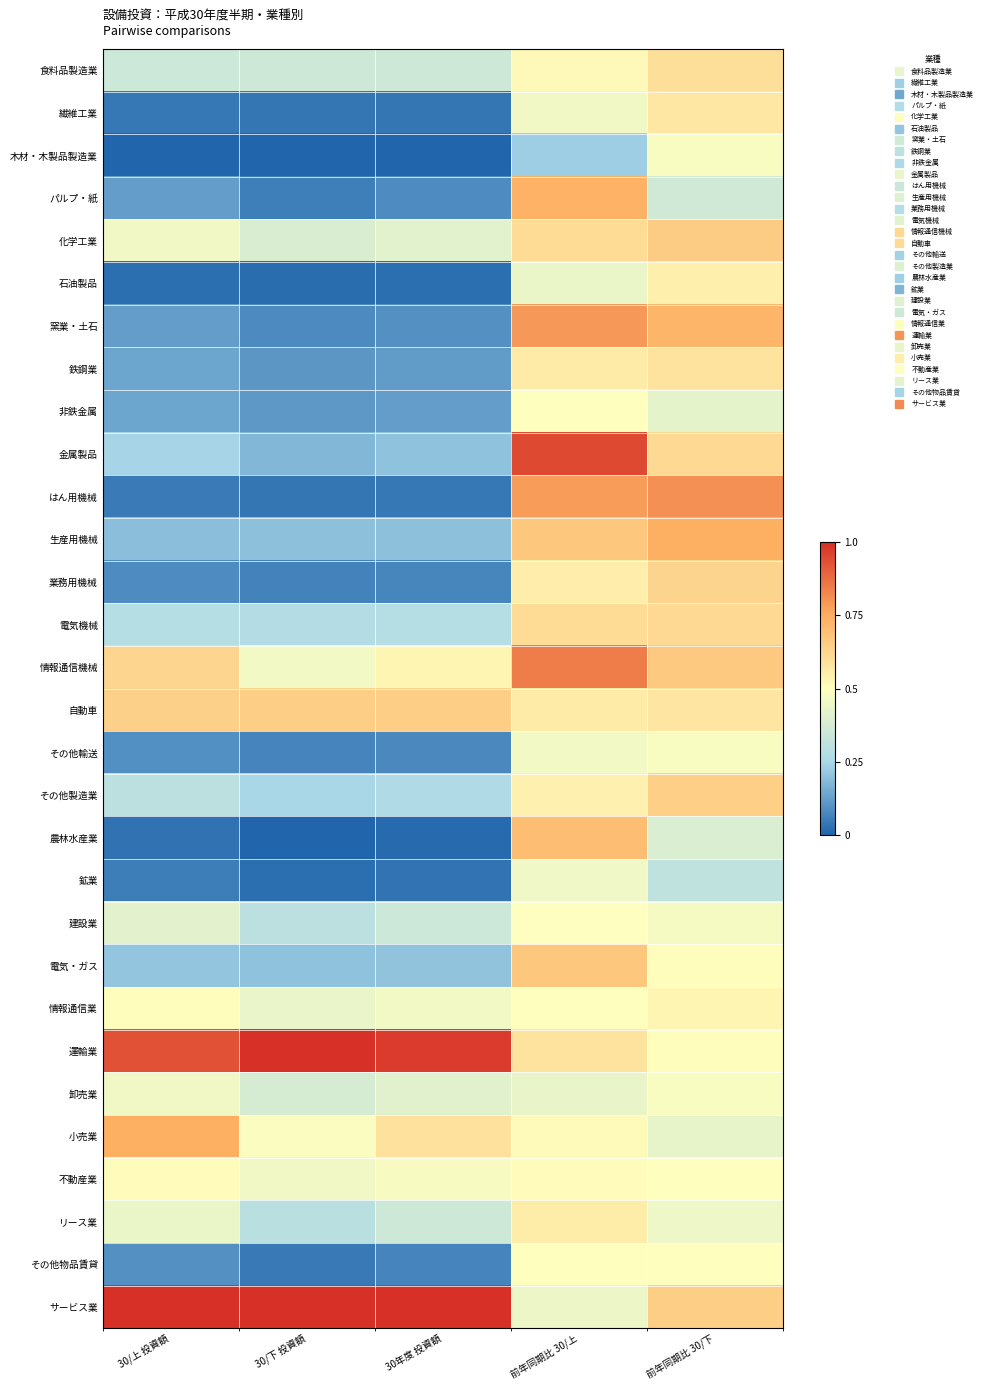

At 30年度 投資額, list the series in order from smallest to largest.

木材・木製品製造業, 農林水産業, 石油製品, 鉱業, 繊維工業, はん用機械, その他物品賃貸, 業務用機械, その他輸送, パルプ・紙, 窯業・土石, 鉄鋼業, 非鉄金属, 生産用機械, 金属製品, 電気・ガス, その他製造業, 電気機械, 建設業, リース業, 食料品製造業, 卸売業, 化学工業, 情報通信業, 不動産業, 情報通信機械, 小売業, 自動車, 運輸業, サービス業